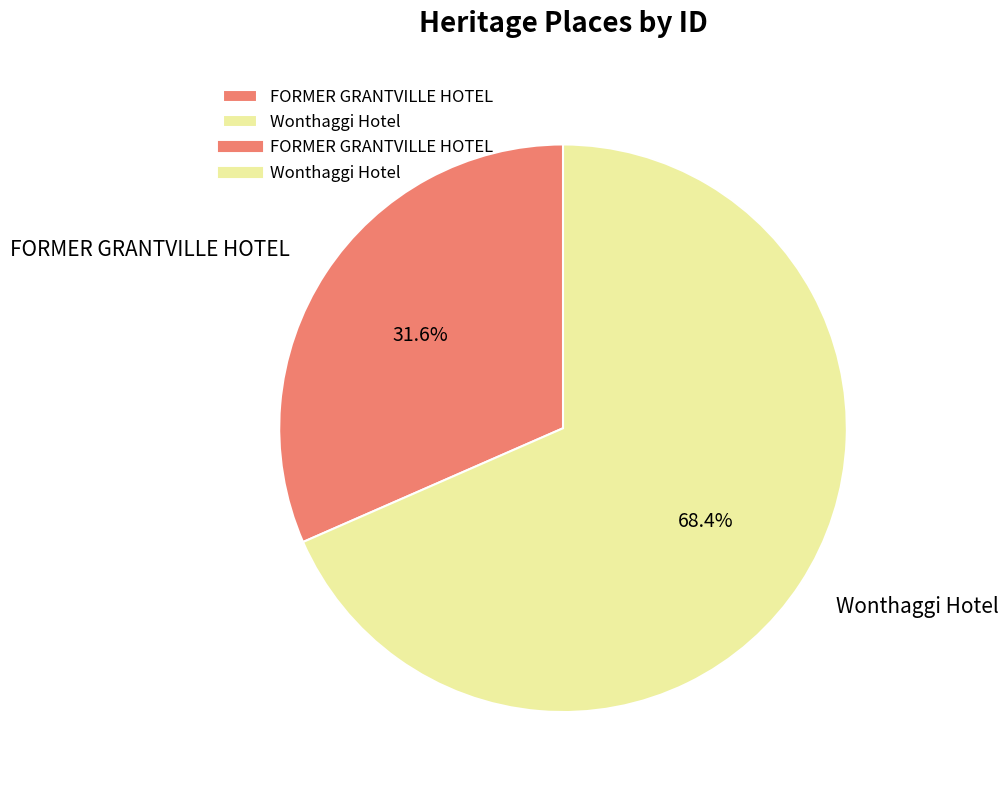

What percentage do FORMER GRANTVILLE HOTEL and Wonthaggi Hotel together represent?

100.0%